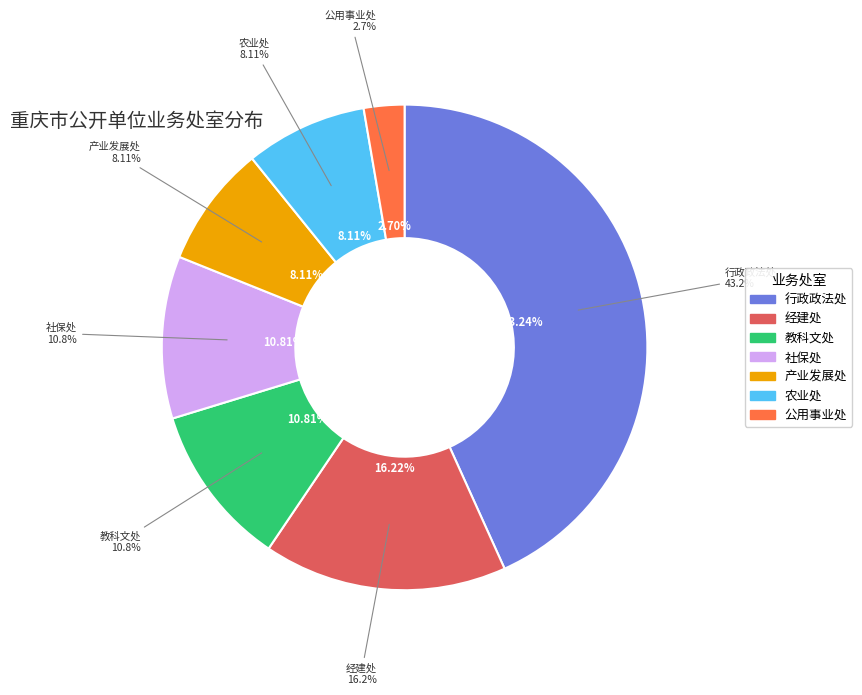

To the nearest percent, what is the average slice percentage?

14%